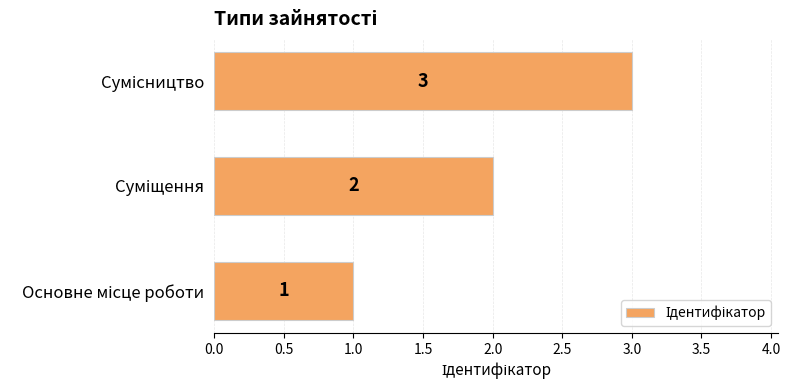

What is the greatest value displayed?

3